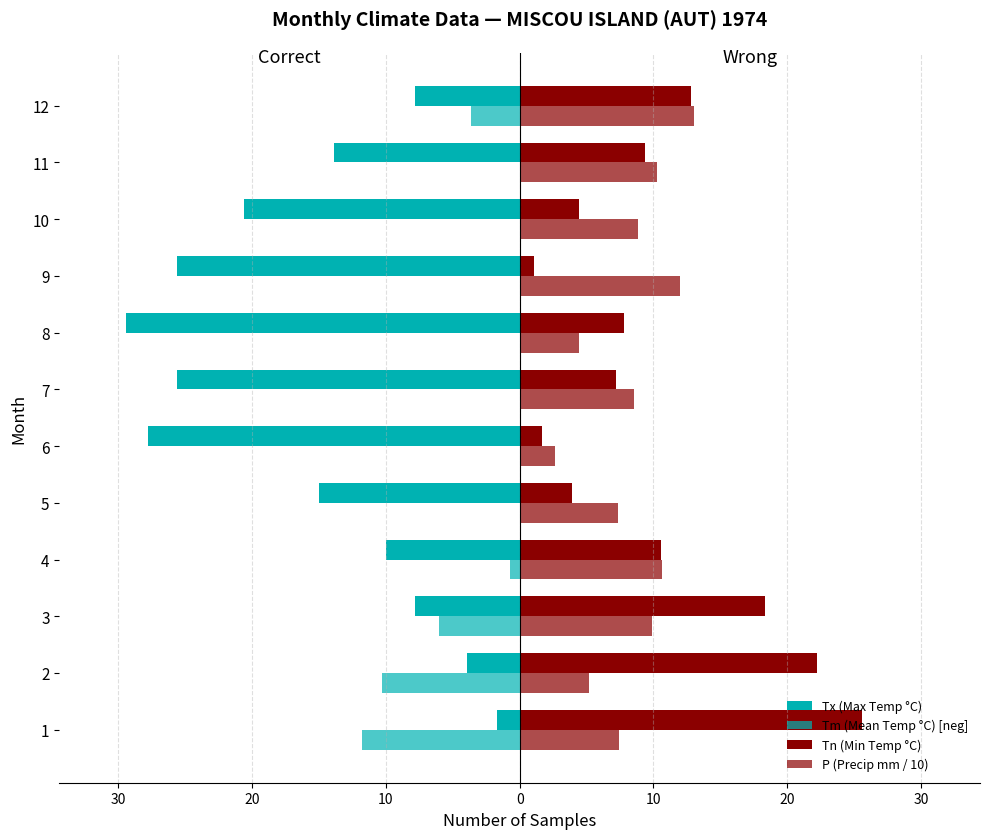

What are all the series names shown in the legend?

Tx (Max Temp °C), Tm (Mean Temp °C) [neg], Tn (Min Temp °C), P (Precip mm / 10)